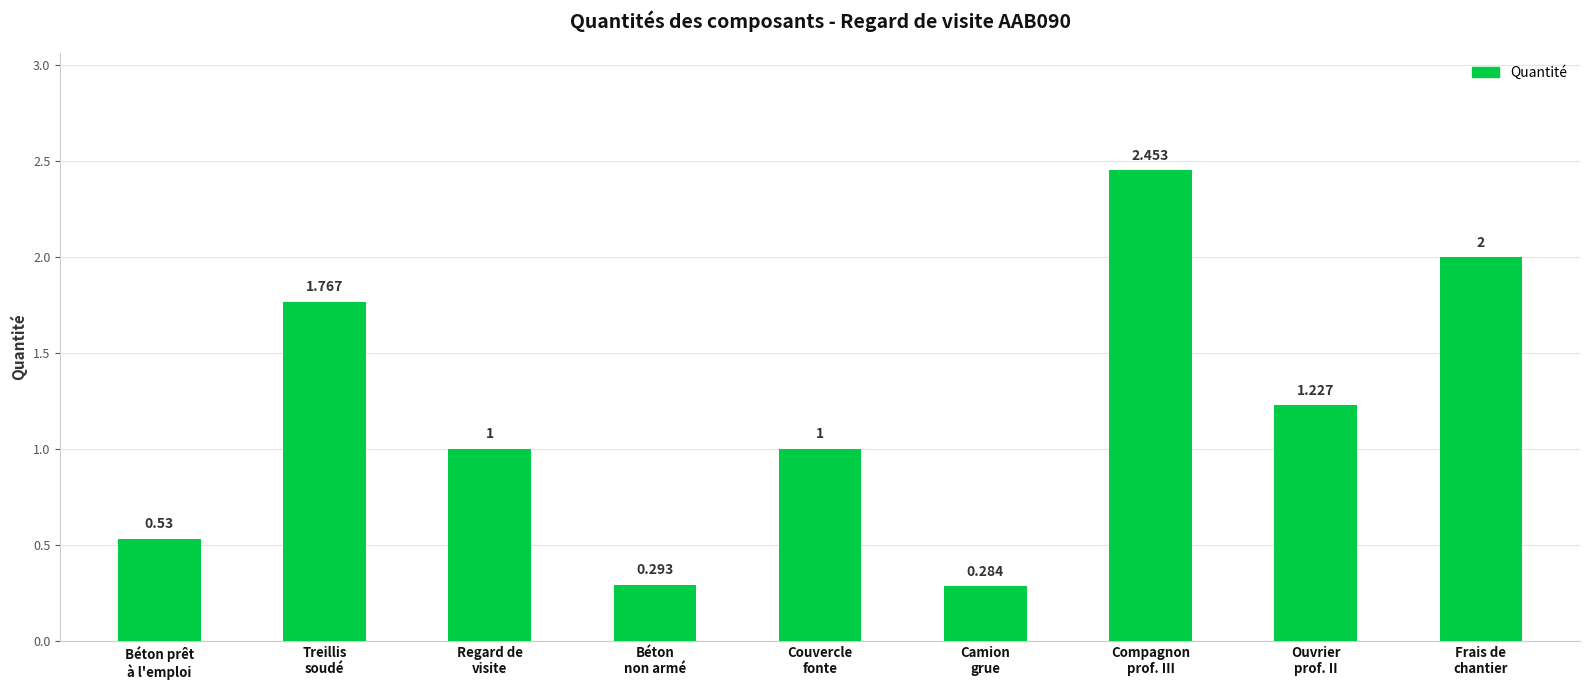

What is the difference between the values at Treillis
soudé and Compagnon
prof. III?

0.7